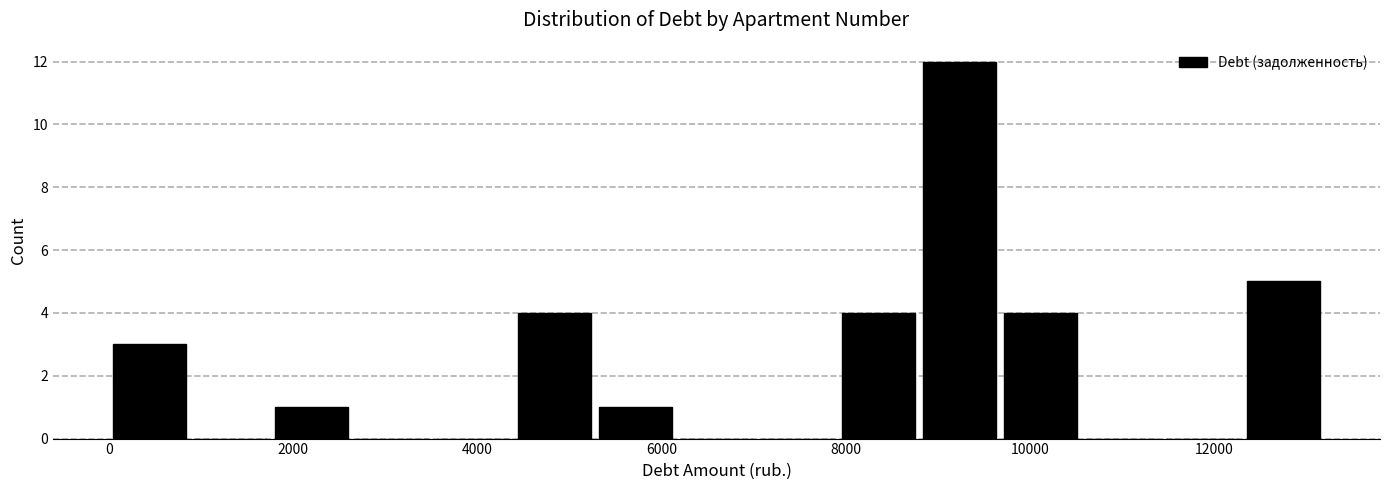

Reading left to right, list every bar in this chart as the range it spans on the x-axis followed by its height. Neither the bar edges nor the heights are printed on the chart, so give them approximately, as read against the axes.

0 to 800: 3
800 to 1800: 0
1800 to 2600: 1
2600 to 3600: 0
3600 to 4400: 0
4400 to 5200: 4
5200 to 6200: 1
6200 to 7000: 0
7000 to 8000: 0
8000 to 8800: 4
8800 to 9600: 12
9600 to 10600: 4
10600 to 11400: 0
11400 to 12400: 0
12400 to 13200: 5